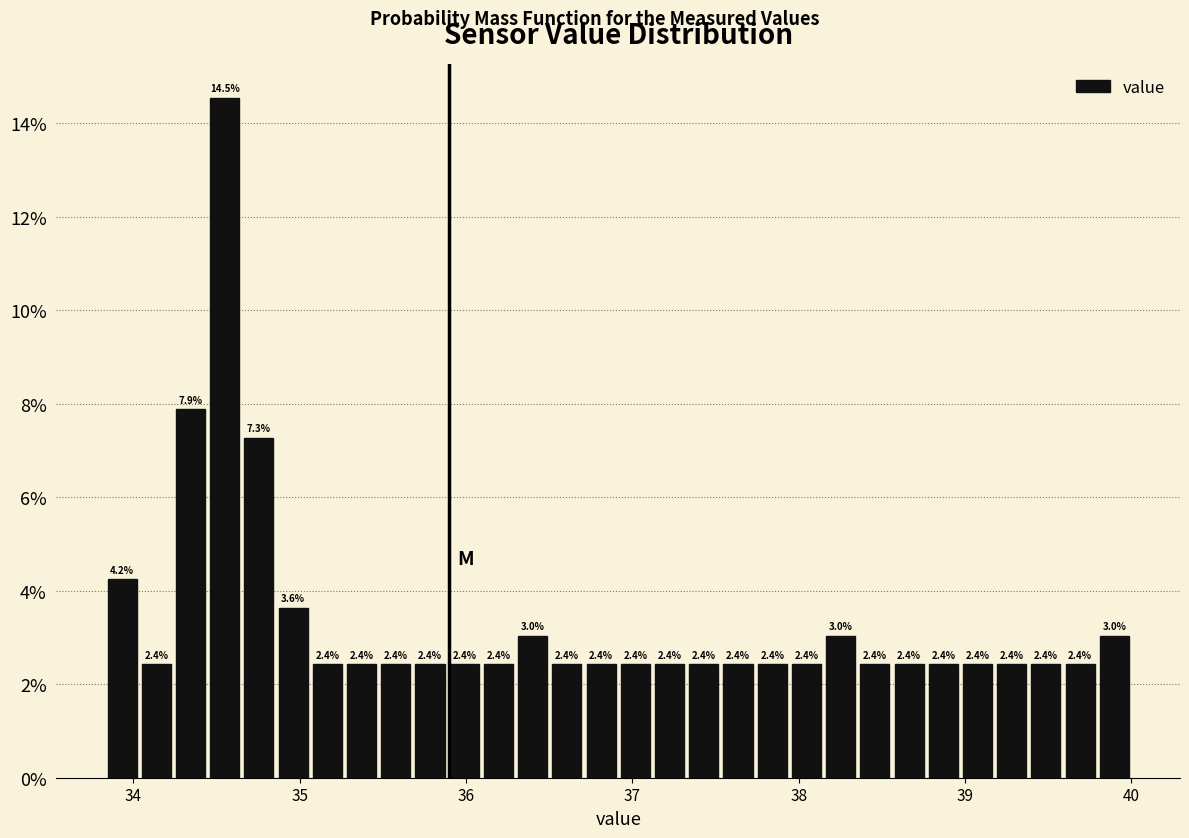

Read against the x-axis, roughly where is the centre of the tallest bar?

34.5